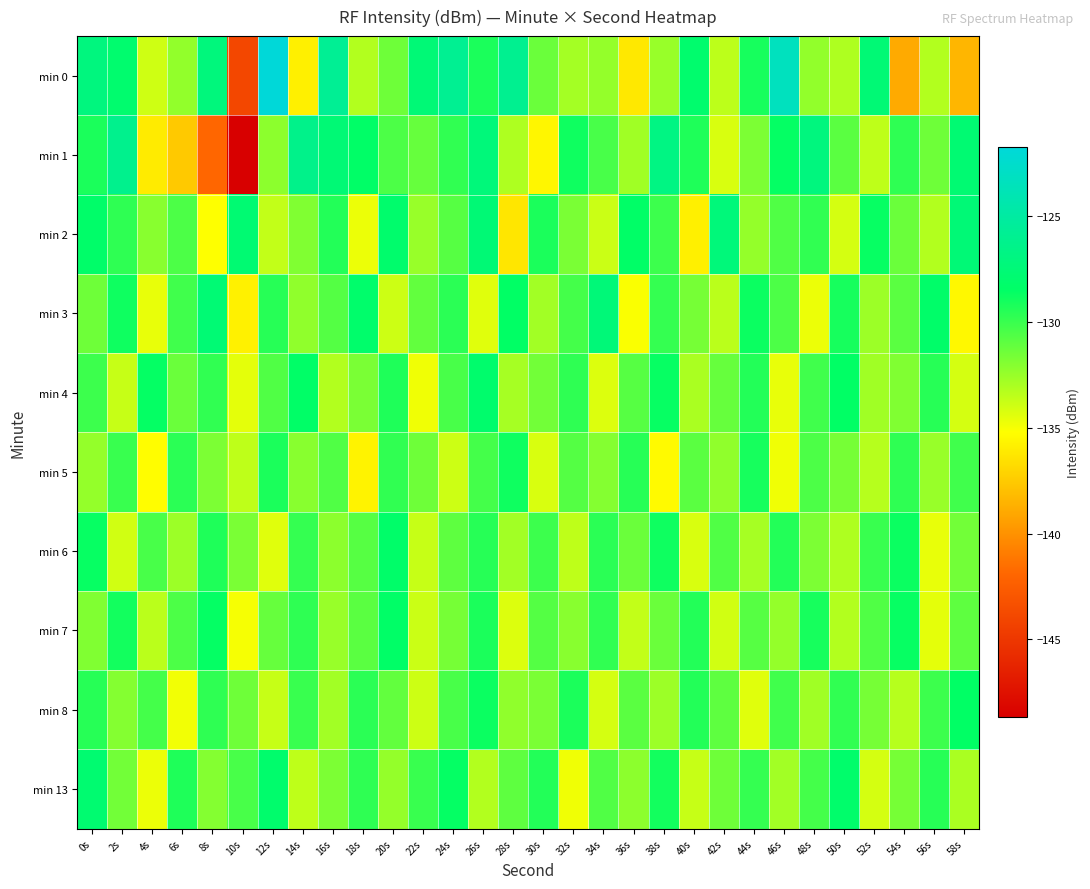

Between 30s and 18s, which is larger?

30s